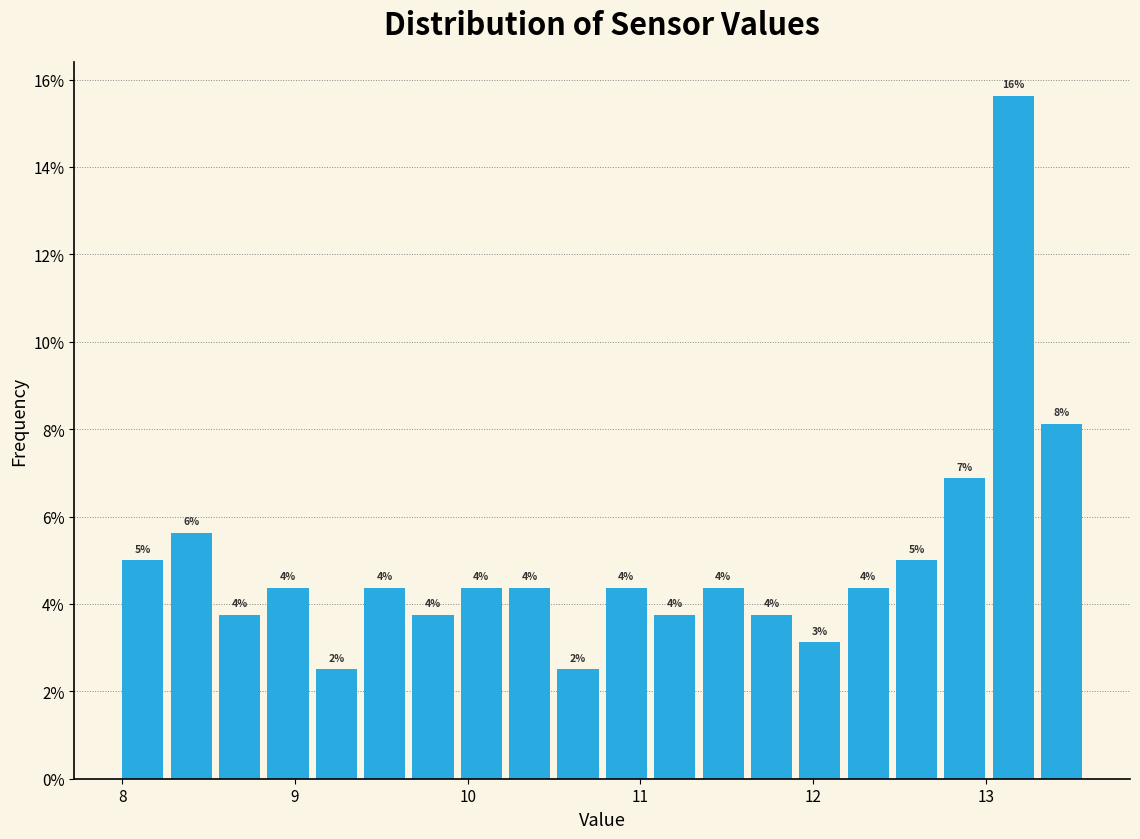

Around what value on the x-axis is the tallest bar? Give the approximate position of its centre, as read against the axis.

13.2